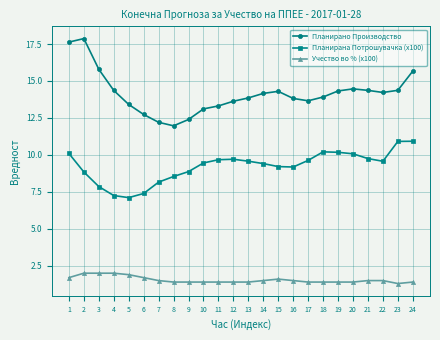

Rank the series by their maximum value, from highest to lowest.

Планирано Производство, Планирана Потрошувачка (x100), Учество во % (x100)